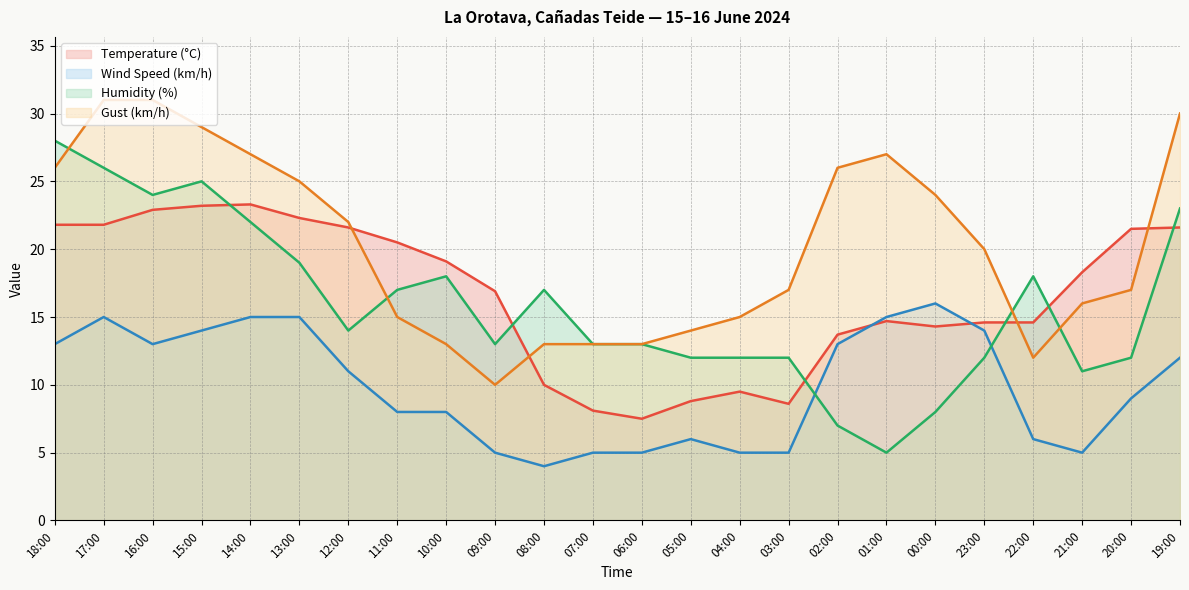

What is the value of the Gust (km/h) point at the 24th from the left?

30.0